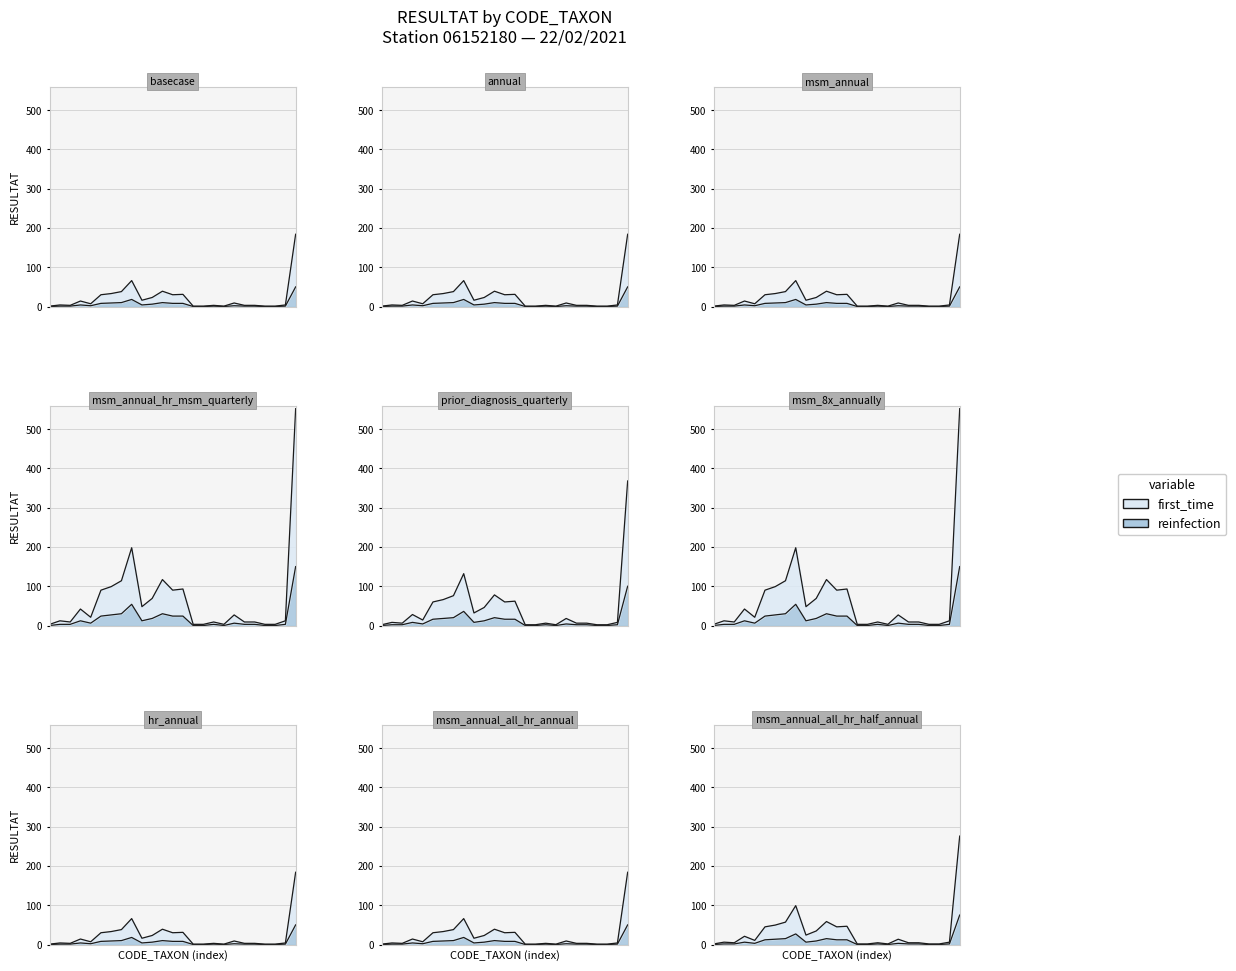

Where is the first local minimum for reinfection?

GMIC